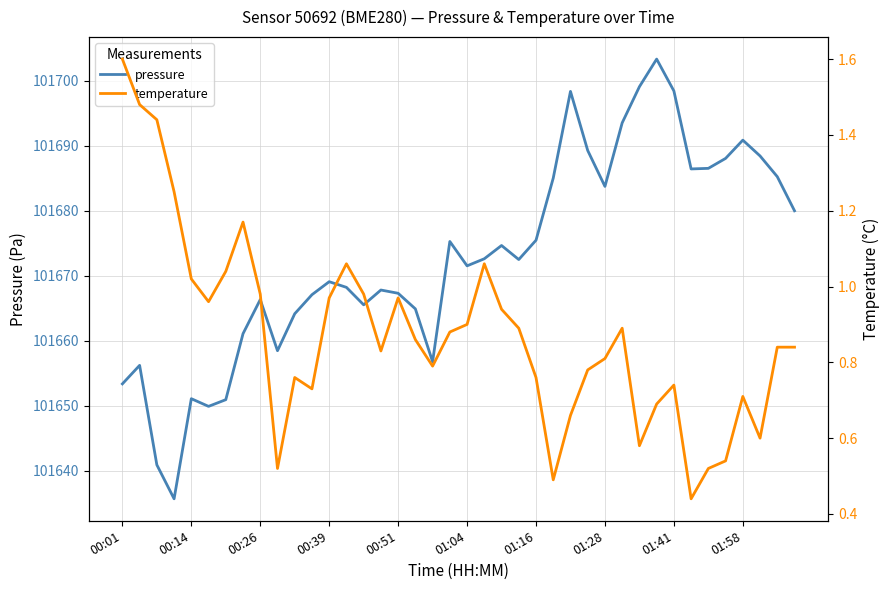

Reading left to right, transcribe all the data shown in this chart.

pressure: 101653.3	101656.2	101640.9	101635.7	101651.1	101649.9	101650.9	101661.1	101666.3	101658.4	101664.1	101667.1	101669.1	101668.2	101665.5	101667.8	101667.3	101664.9	101656.8	101675.2	101671.5	101672.6	101674.6	101672.5	101675.4	101685.0	101698.3	101689.2	101683.7	101693.5	101699.1	101703.3	101698.4	101686.4	101686.5	101688.0	101690.8	101688.4	101685.2	101680.0
temperature: 1.6	1.5	1.4	1.2	1.0	1.0	1.0	1.2	1.0	0.5	0.8	0.7	1.0	1.1	1.0	0.8	1.0	0.9	0.8	0.9	0.9	1.1	0.9	0.9	0.8	0.5	0.7	0.8	0.8	0.9	0.6	0.7	0.7	0.4	0.5	0.5	0.7	0.6	0.8	0.8